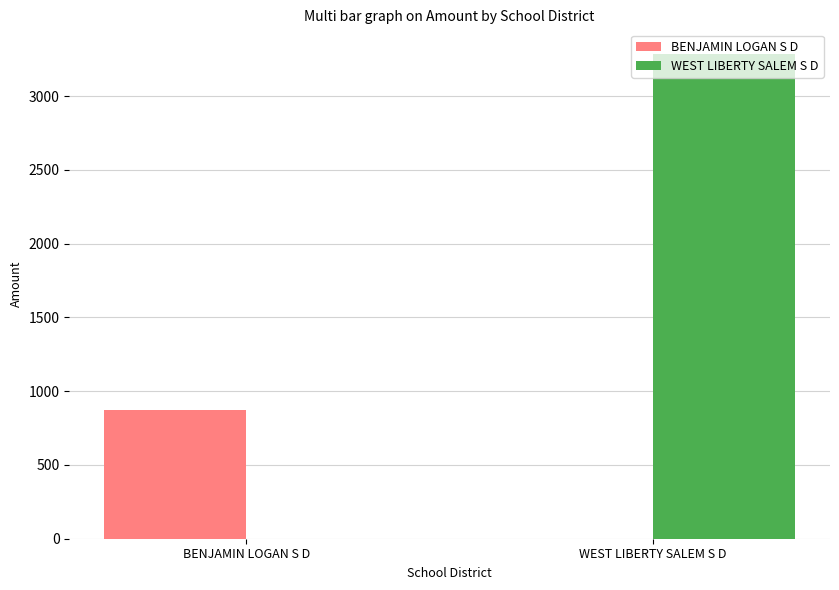

What is the maximum value for WEST LIBERTY SALEM S D?

3288.3